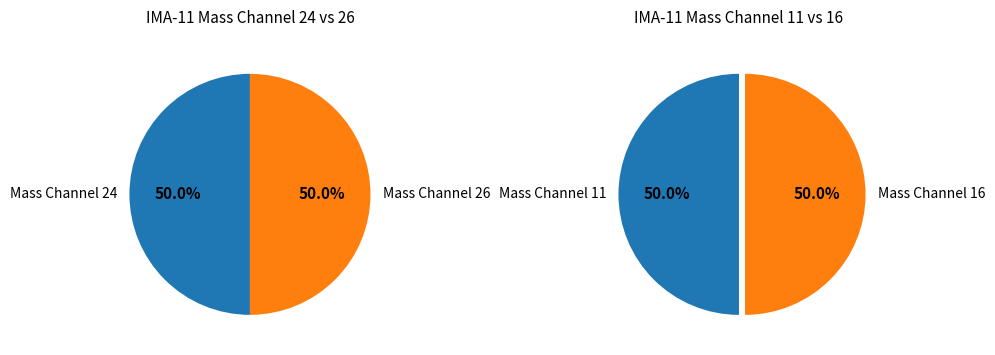

How many slices are in this pie chart?

2